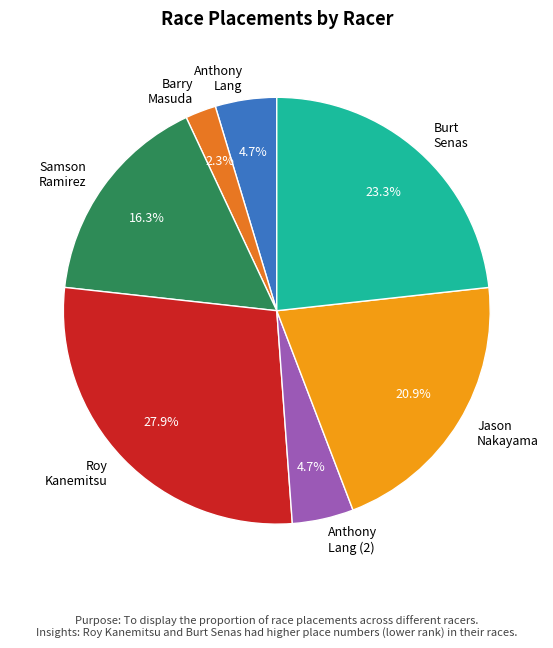

Which category has the smallest portion of the pie?

Barry Masuda